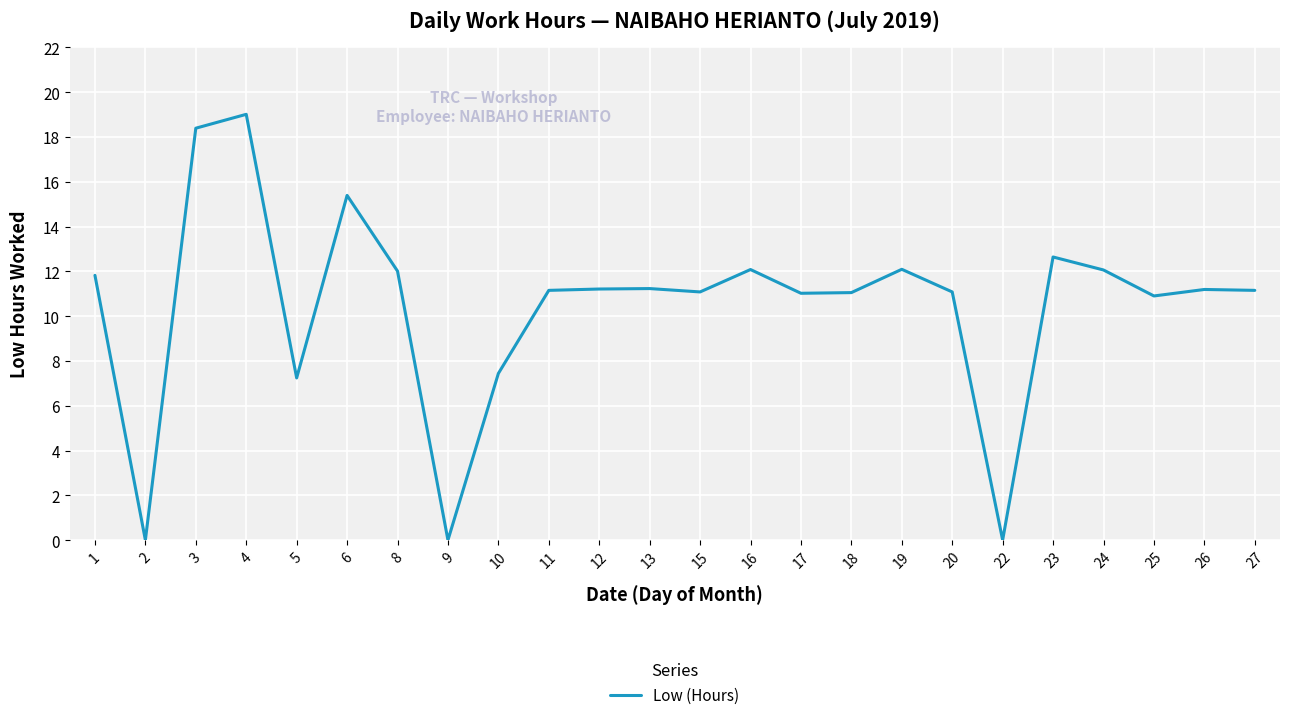

What is the greatest value displayed?

19.0